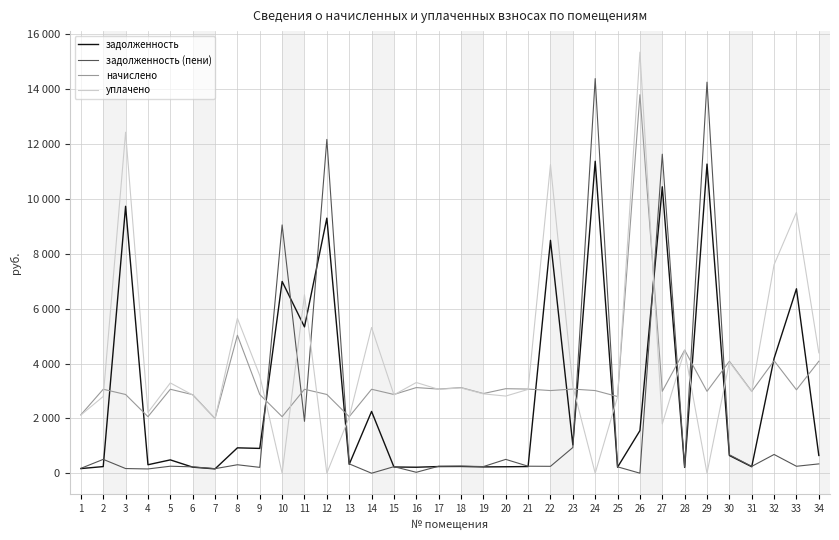

How many interior local peaks does the уплачено series have?

12